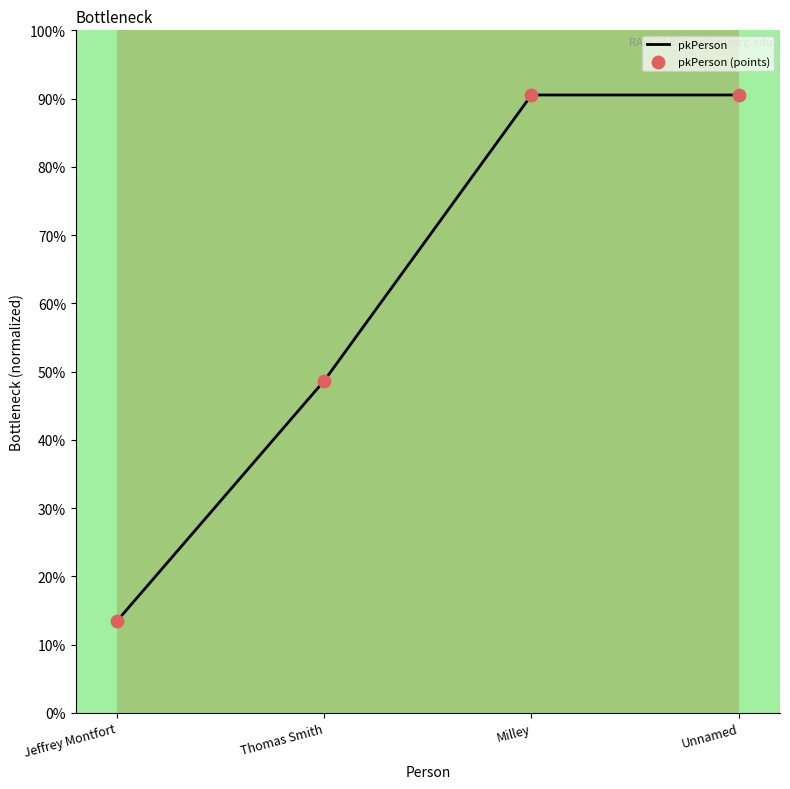

True or false: the data has more than 1 interior local peaks.

False